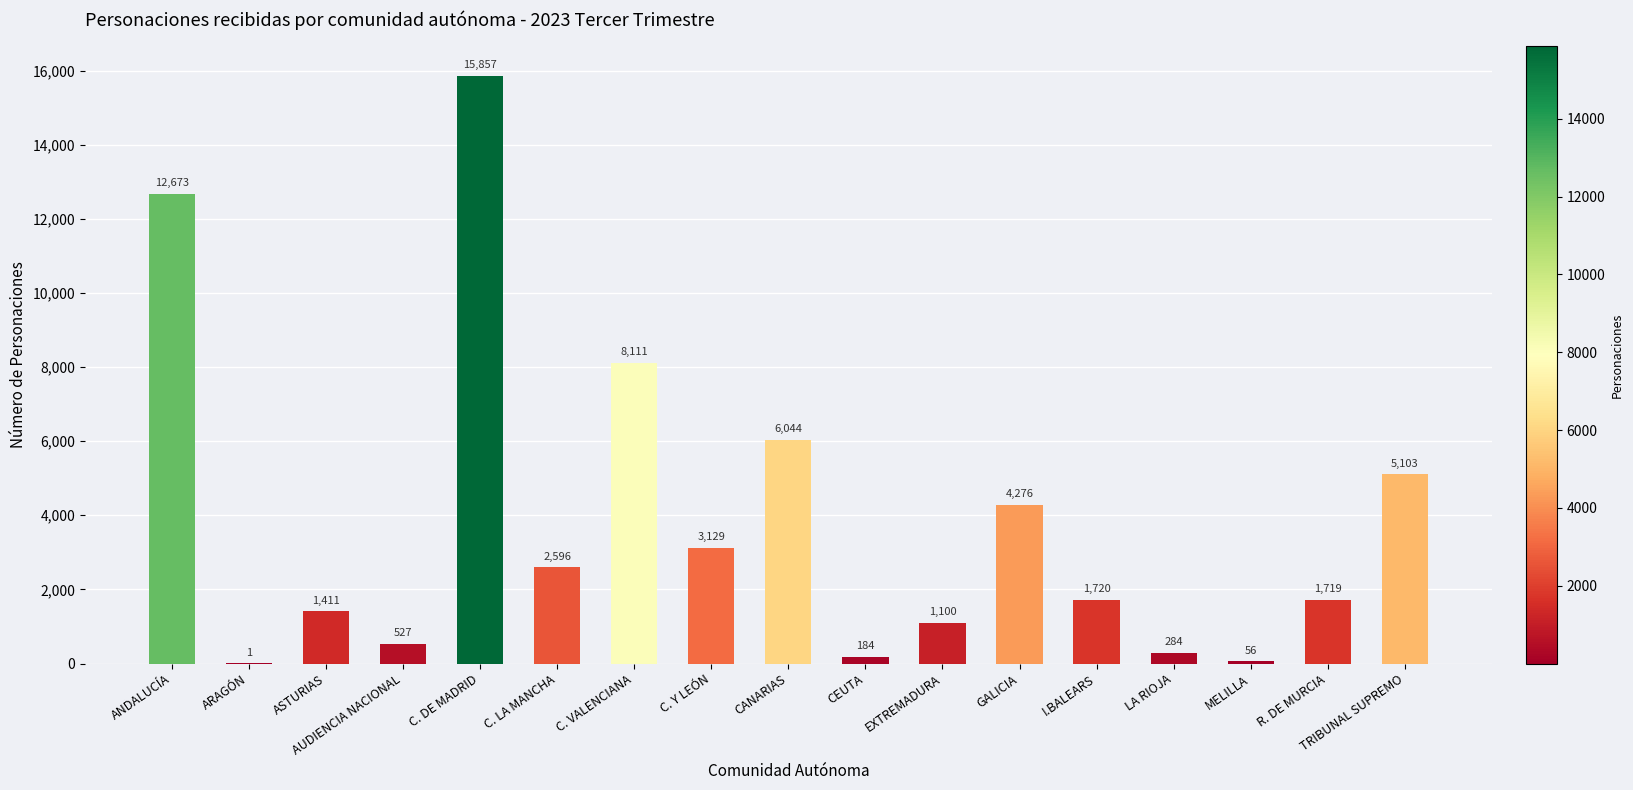

The chart shows a value of 15857 at C. DE MADRID. True or false?

True